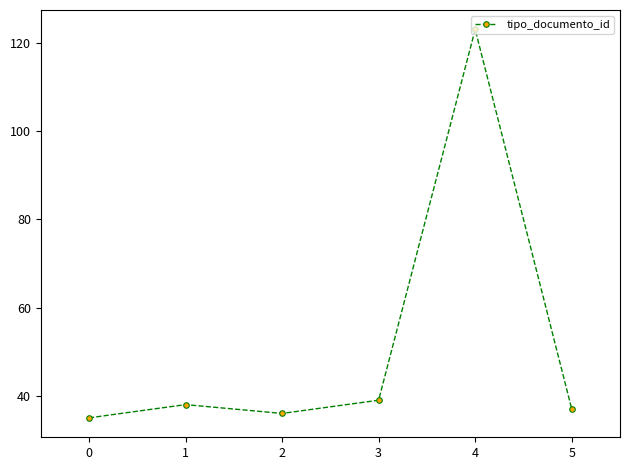

What is the ratio of the value at 2 to the value at 0?

1.0